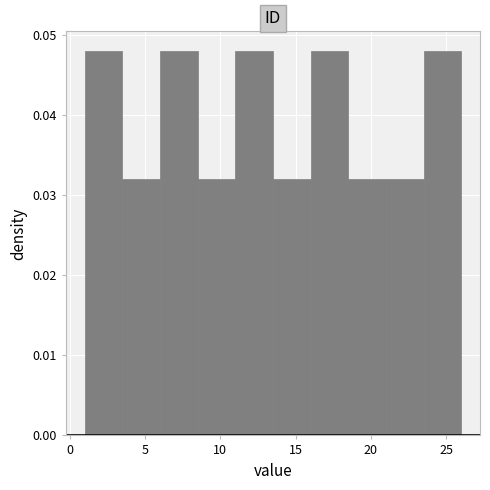

Reading left to right, transcribe this chart: for each bar, give the range it covers on the x-axis and its height. The values are not printed on the chart, so give them approximately, as read against the axis.

1.0 to 3.5: 0.048
3.5 to 6.0: 0.032
6.0 to 8.5: 0.048
8.5 to 11.0: 0.032
11.0 to 13.5: 0.048
13.5 to 16.0: 0.032
16.0 to 18.5: 0.048
18.5 to 21.0: 0.032
21.0 to 23.5: 0.032
23.5 to 26.0: 0.048